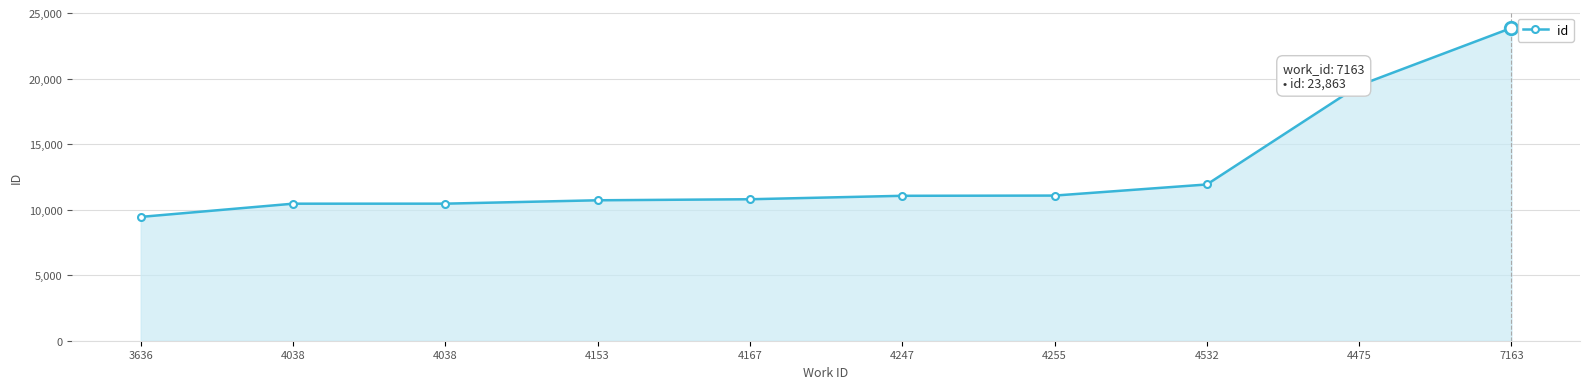

Between 4475 and 4167, which is larger?

4475